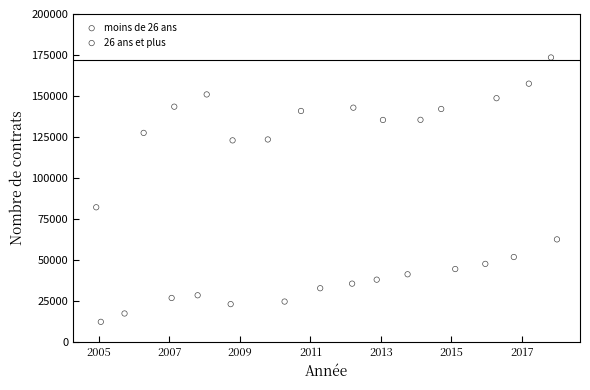

Which series has the widest spread of Y values?

moins de 26 ans